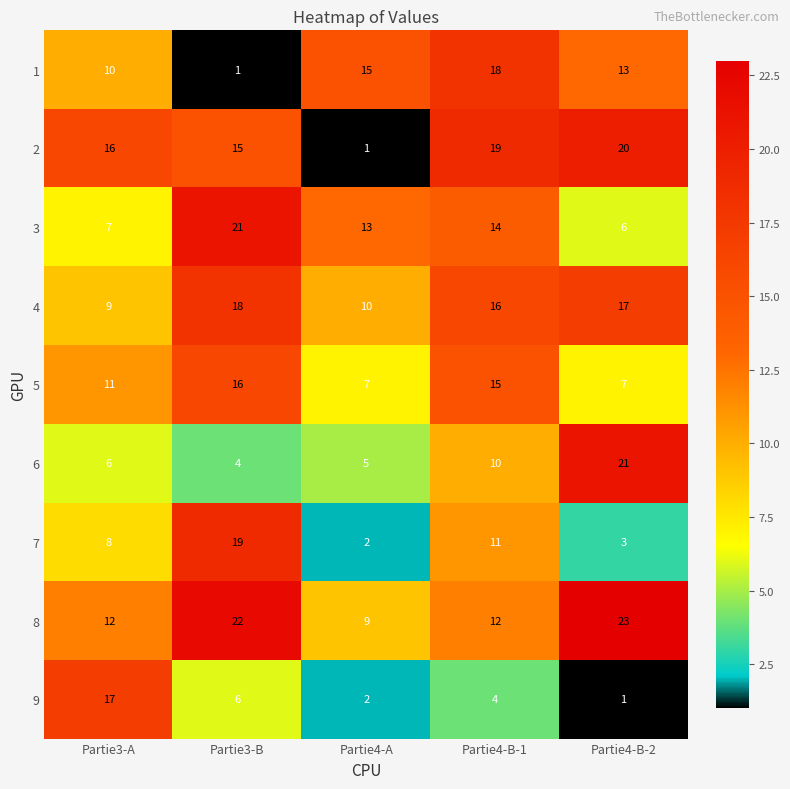

At how many categories does at least one series exceed 14?

5